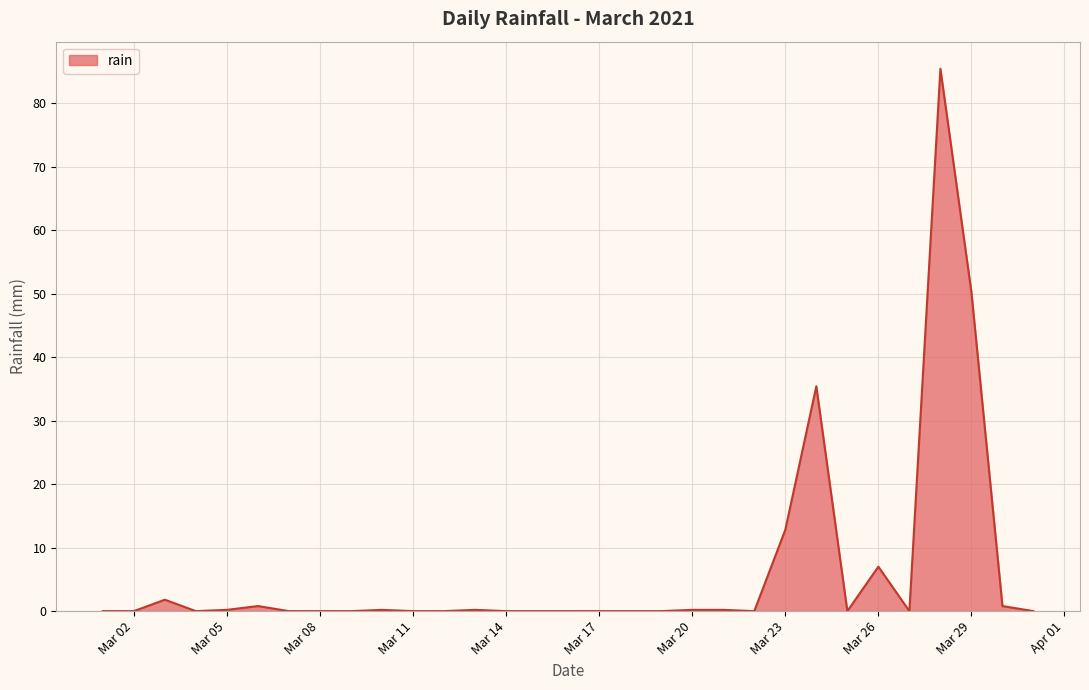

What is the difference between the maximum and minimum values?

85.4